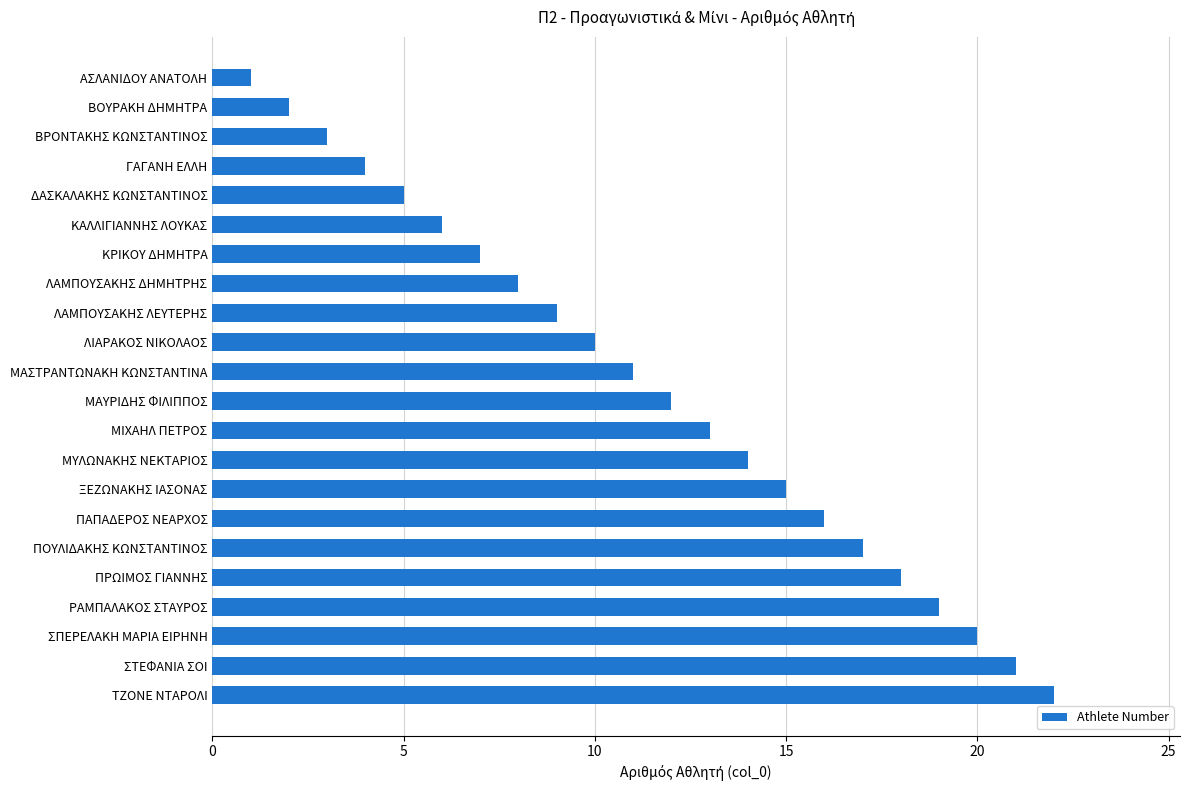

Are the bars horizontal?

Yes